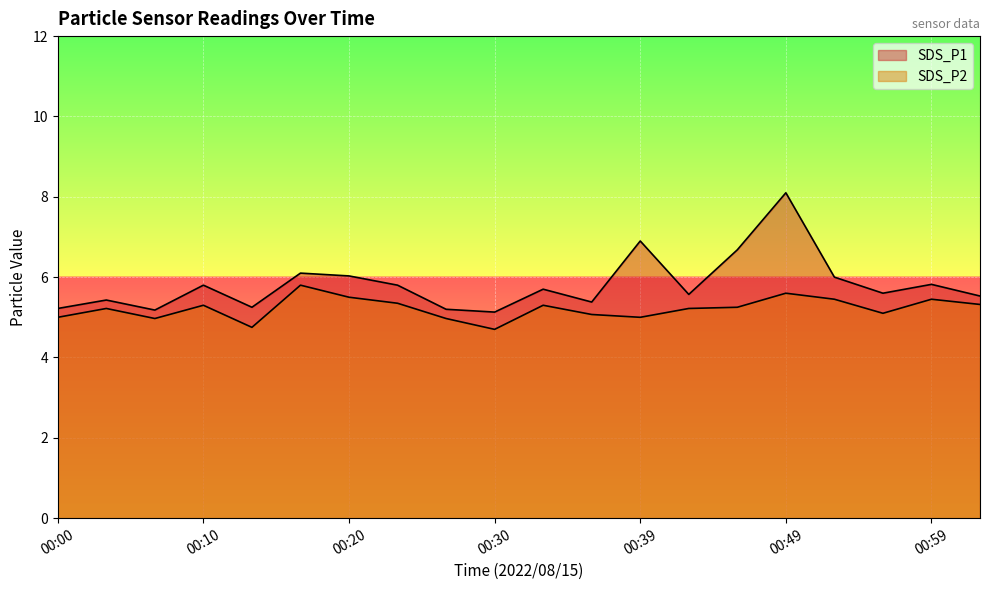

What is the smallest value displayed?

4.7